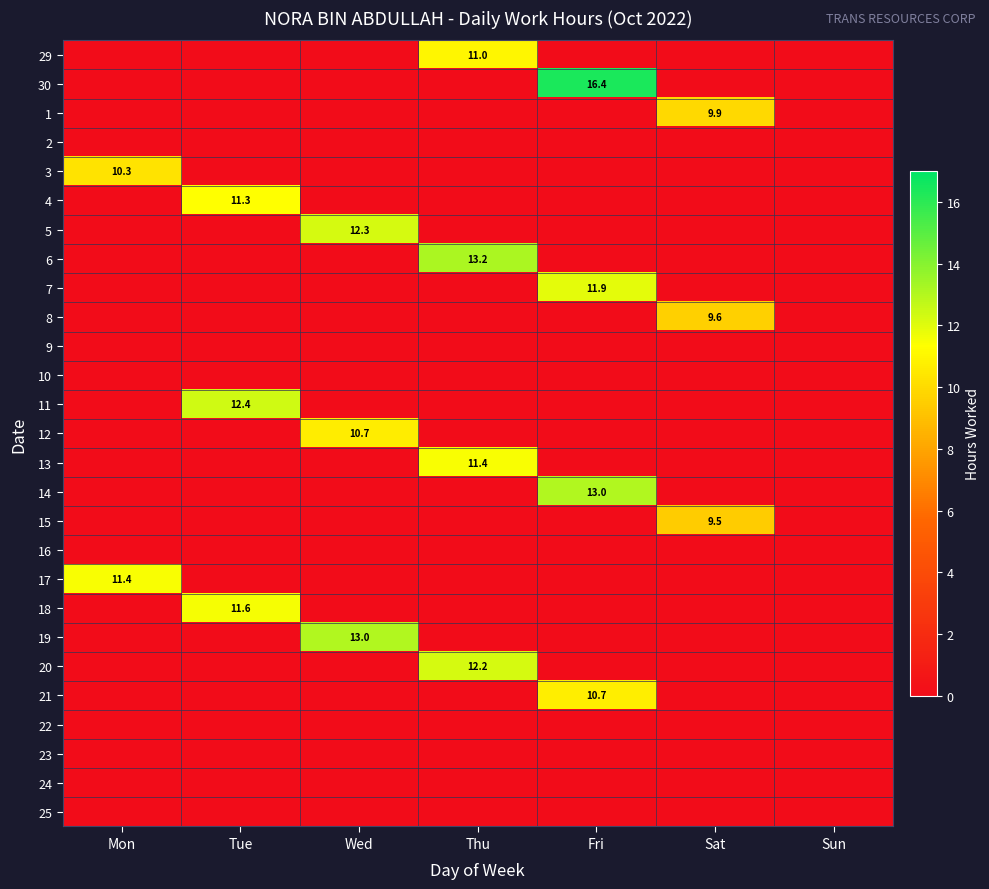

Is it true that 13 equals 11.4 at Thu?

True